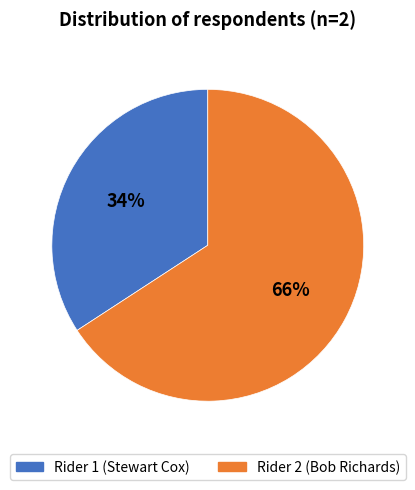

Approximately how many times larger is the value at Rider 2 (Bob Richards) compared to Rider 1 (Stewart Cox)?

1.9